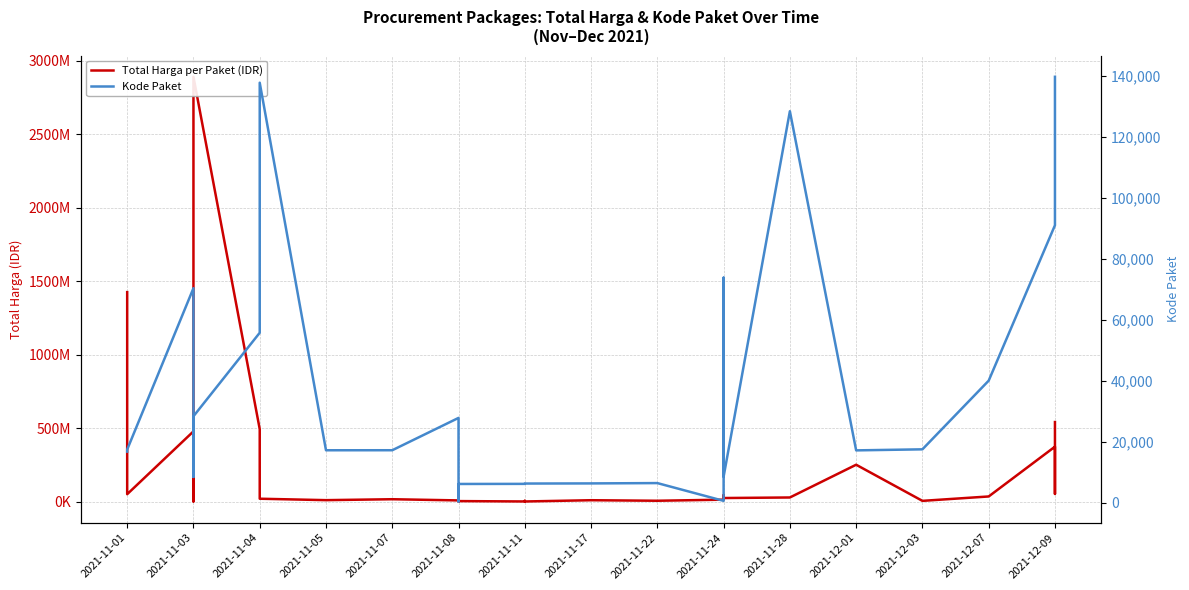

At 2021-11-24, list the series in order from smallest to largest.

Kode Paket, Total Harga per Paket (IDR)